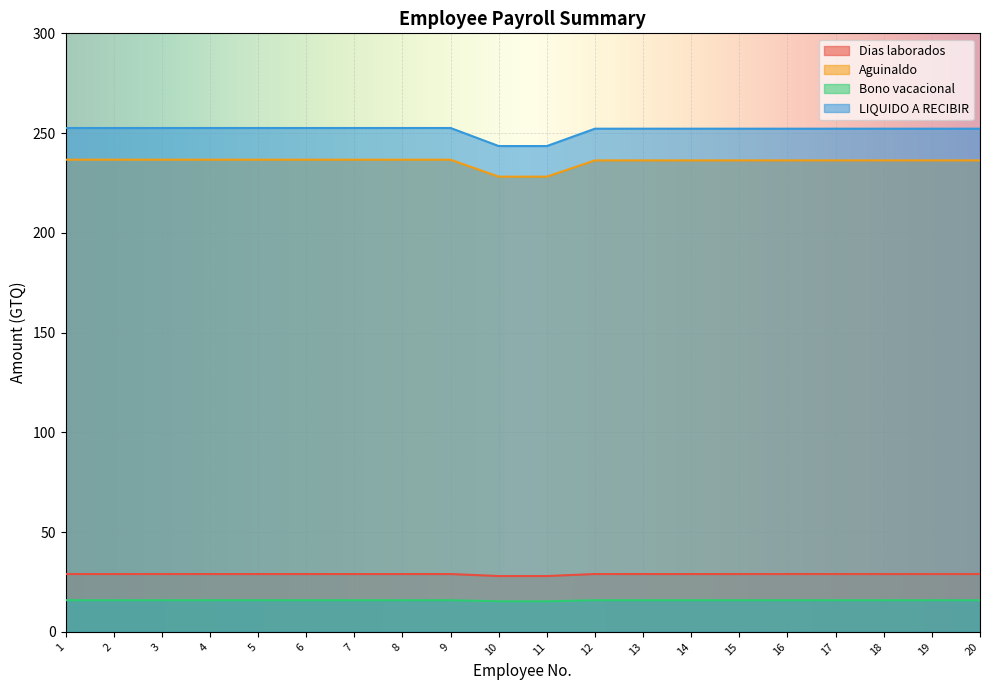

The LIQUIDO A RECIBIR series shows 252.2 at 16. True or false?

True